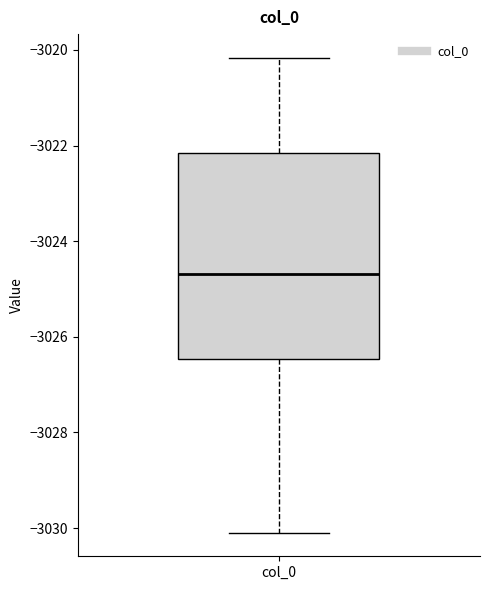

Transcribe this box plot: give where the median line is, the range the box spans, and where the two whiskers end, as read against the y-axis. The values are not printed on the chart, so give them approximately, as read against the axis.

median -3024.6, box -3026.4 to -3022.2, whiskers -3030.0 to -3020.2